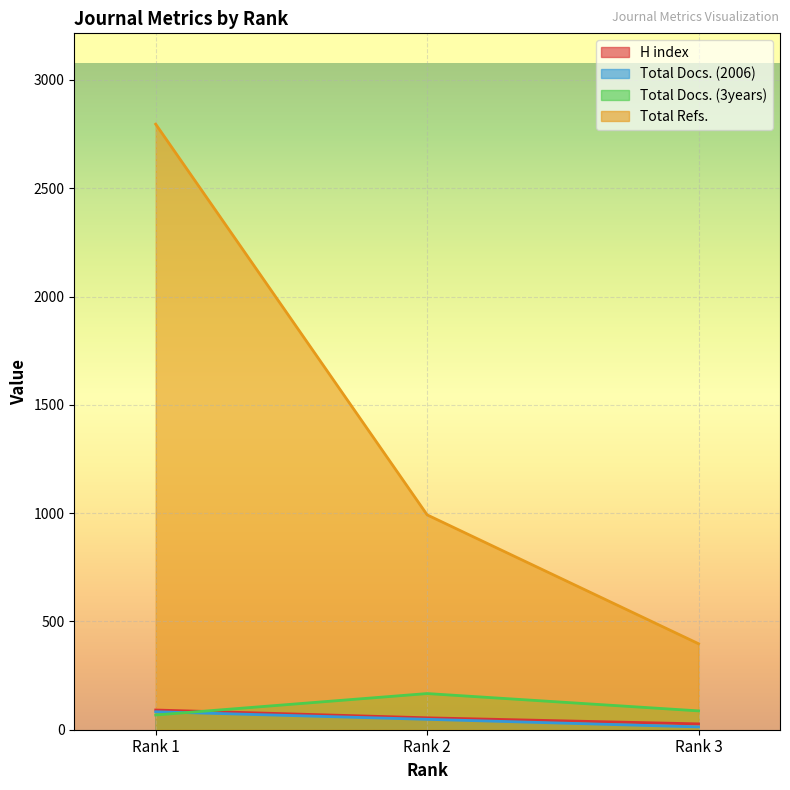

Which has a higher value, Rank 3 or Rank 2?

Rank 2